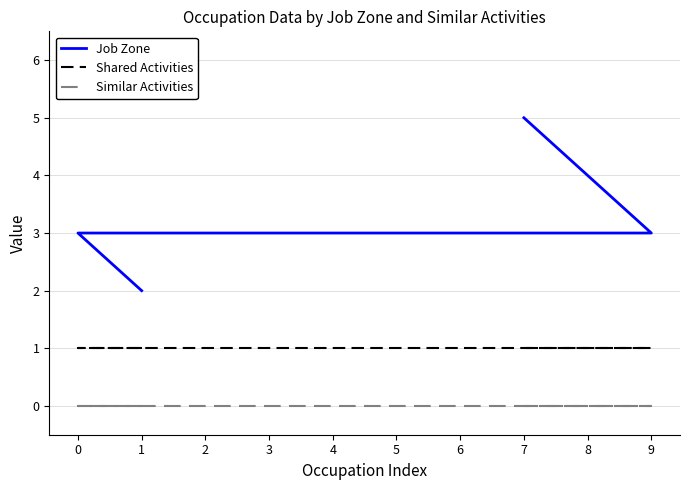

Reading left to right, transcribe all the data shown in this chart.

Job Zone: 1=2	0=3	2=3	3=3	4=3	5=3	6=3	8=3	9=3	7=5
Shared Activities: 1=1	0=1	2=1	3=1	4=1	5=1	6=1	8=1	9=1	7=1
Similar Activities: 1=0	0=0	2=0	3=0	4=0	5=0	6=0	8=0	9=0	7=0